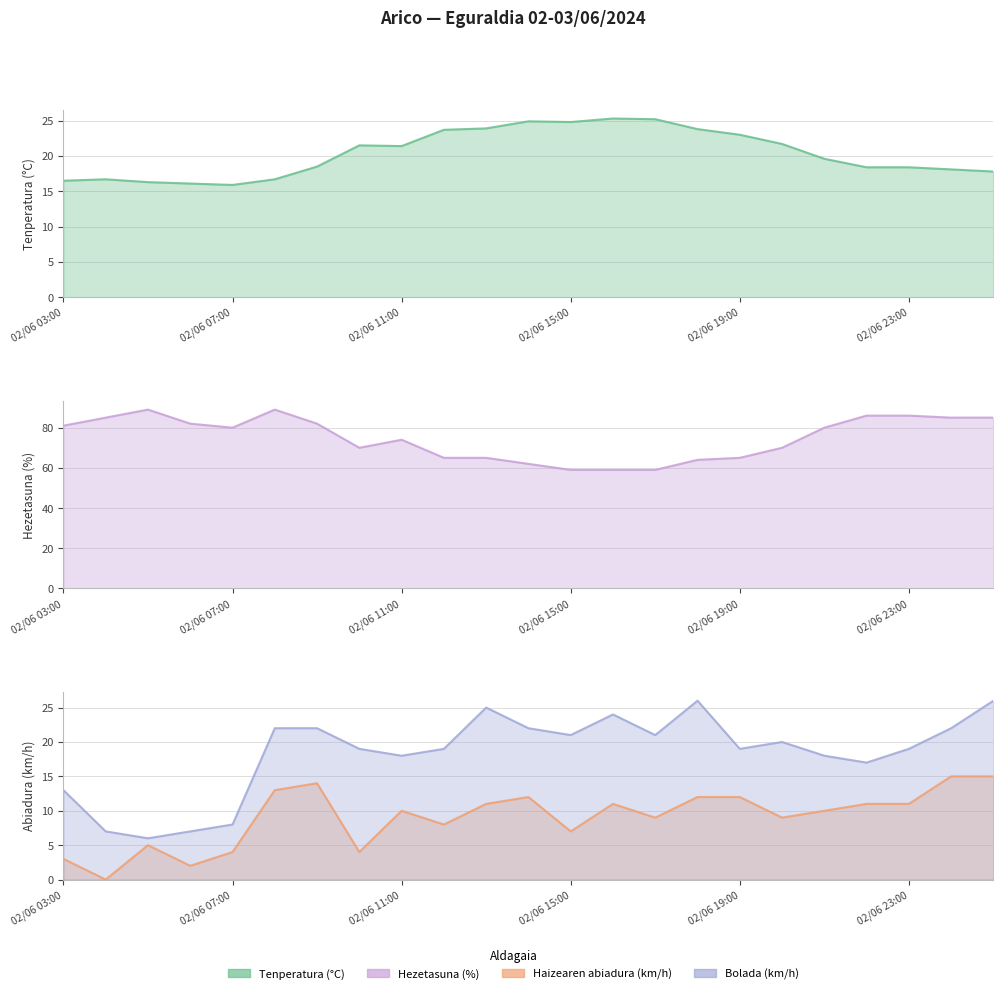

Rank the series at 02/06 21:00 from highest to lowest value.

Hezetasuna (%), Tenperatura (°C), Bolada (km/h), Haizearen abiadura (km/h)